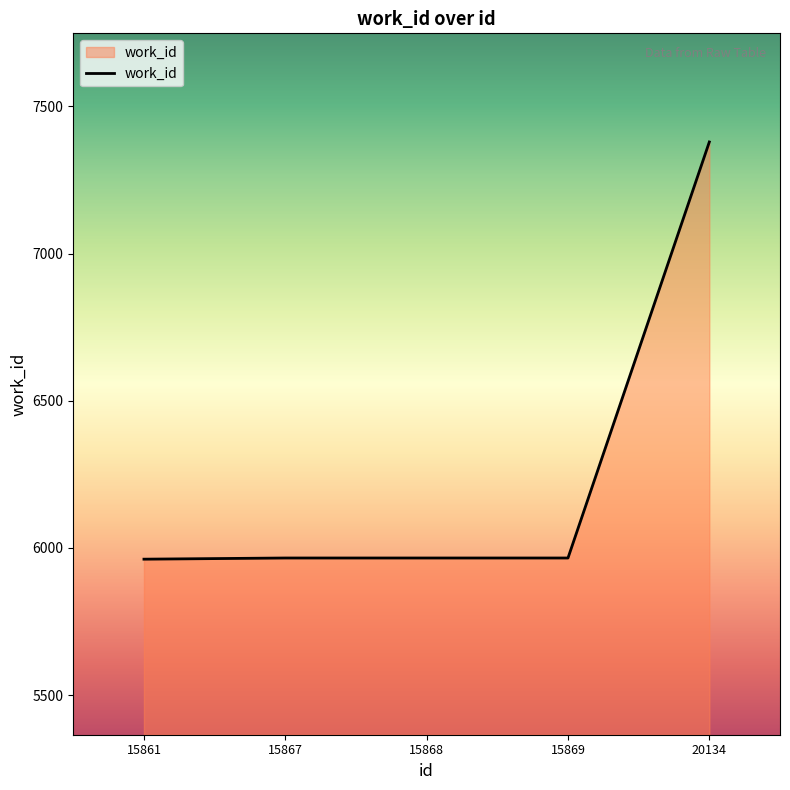

What is the difference between the maximum and minimum values?

1417